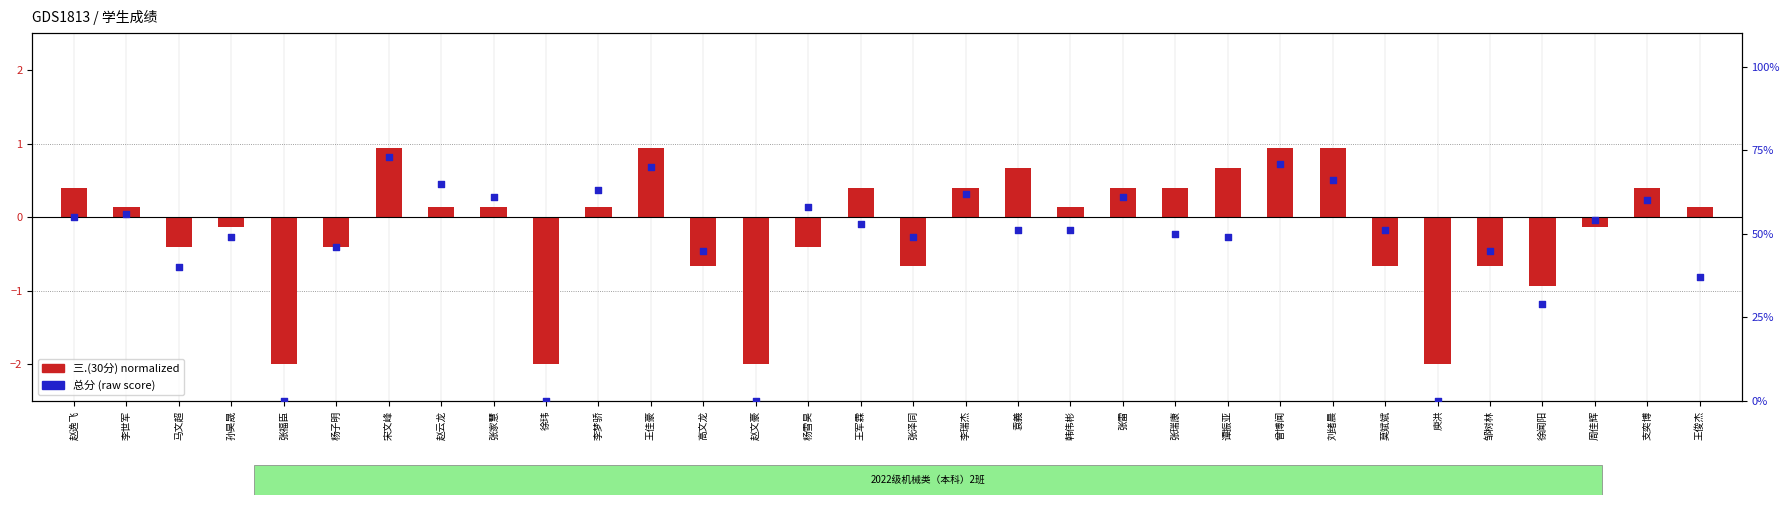

Which series has the largest Y range (max minus min)?

总分